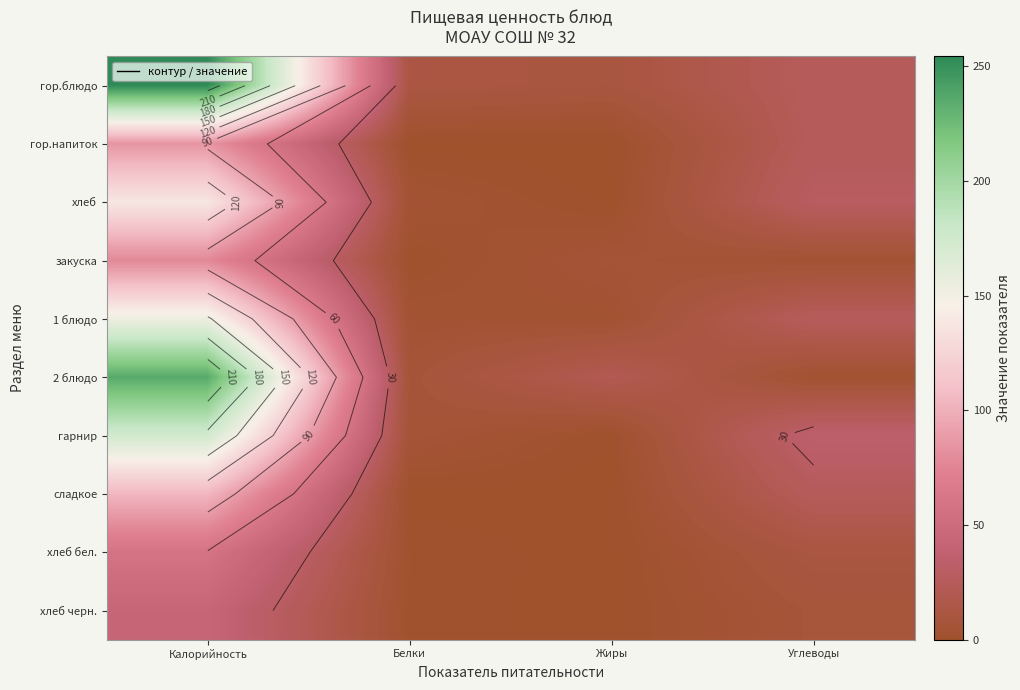

What is the sum of the гор.блюдо values at Калорийность and Углеводы?

279.7